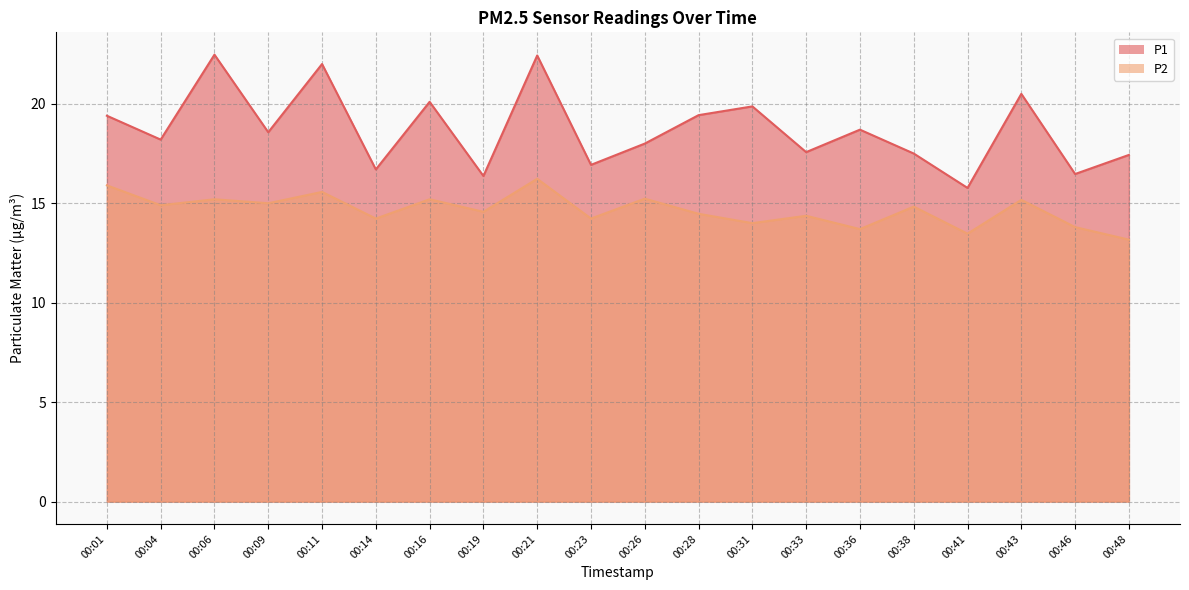

Rank the categories by P1 value from highest to lowest.

00:06, 00:21, 00:11, 00:43, 00:16, 00:31, 00:28, 00:01, 00:36, 00:09, 00:04, 00:26, 00:33, 00:38, 00:48, 00:23, 00:14, 00:46, 00:19, 00:41